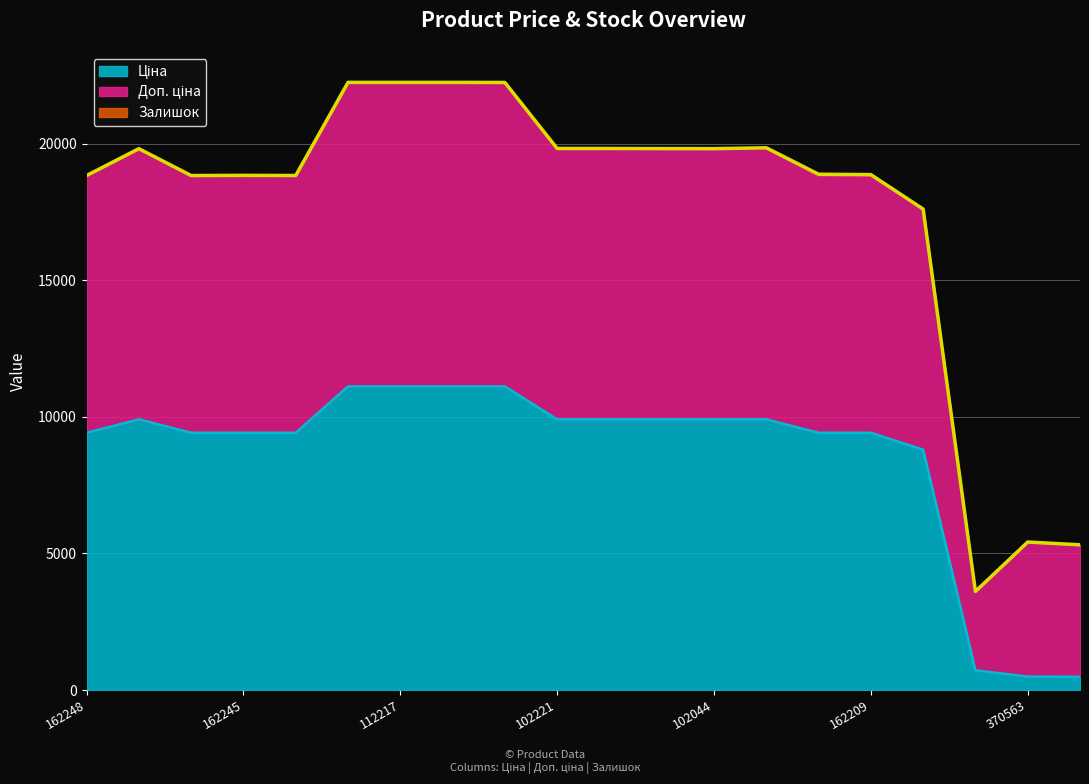

The value of Ціна at 284162244 is 5108.6. True or false?

False